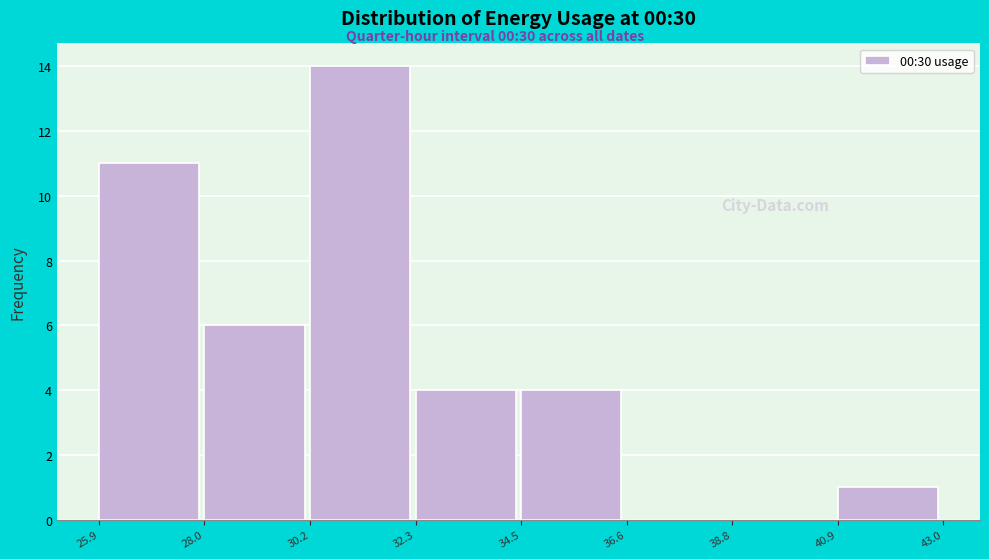

What is the height of the bar covering 28.0 to 30.2 on the x-axis? The values are not printed on the chart, so give them approximately, as read against the axis.

6